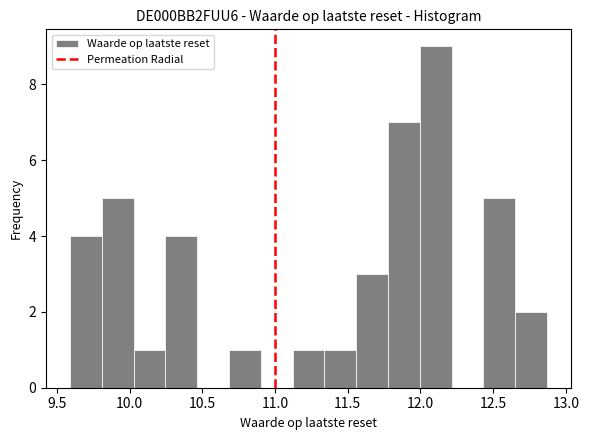

Reading left to right, transcribe this chart: for each bar, give the range it covers on the x-axis and its height. Neither the bar edges nor the heights are printed on the chart, so give them approximately, as read against the axes.

9.60 to 9.80: 4
9.80 to 10.05: 5
10.05 to 10.25: 1
10.25 to 10.45: 4
10.45 to 10.70: 0
10.70 to 10.90: 1
10.90 to 11.10: 0
11.10 to 11.35: 1
11.35 to 11.55: 1
11.55 to 11.80: 3
11.80 to 12.00: 7
12.00 to 12.20: 9
12.20 to 12.45: 0
12.45 to 12.65: 5
12.65 to 12.85: 2